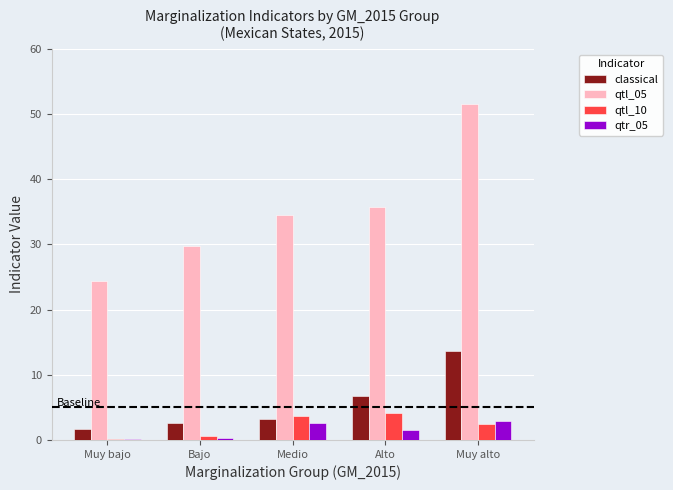

At which label does classical reach its peak?

Muy alto